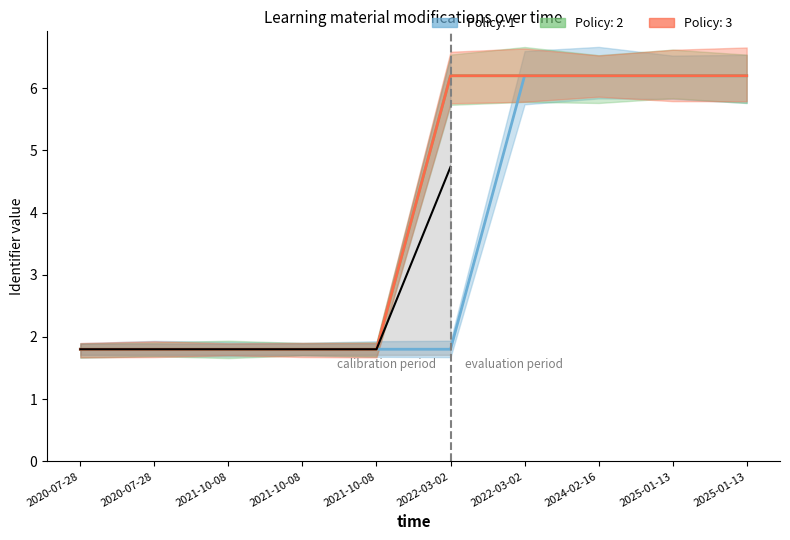

Is this an area chart (filled region under the line)?

No